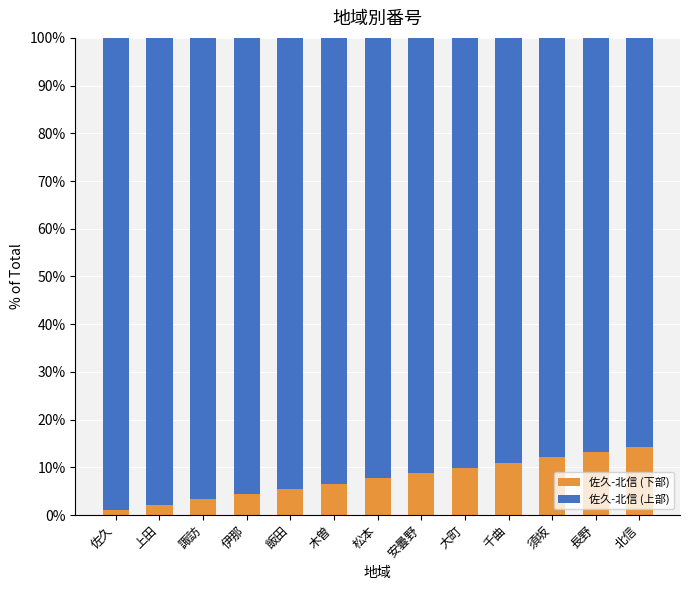

How many bars are there in total?

13